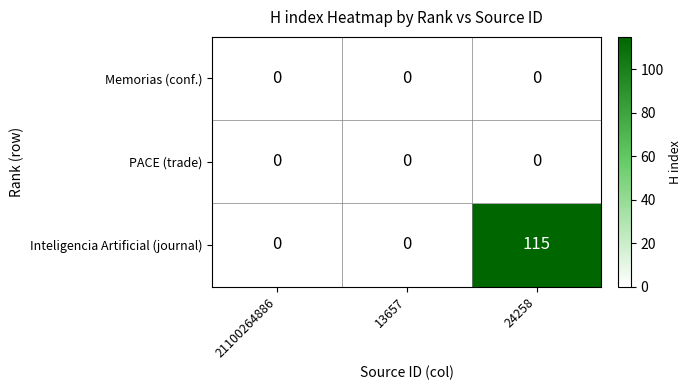

Reading left to right, extract all data points from this chart.

Memorias (conf.): 21100264886=0	13657=0	24258=0
PACE (trade): 21100264886=0	13657=0	24258=0
Inteligencia Artificial (journal): 21100264886=0	13657=0	24258=115